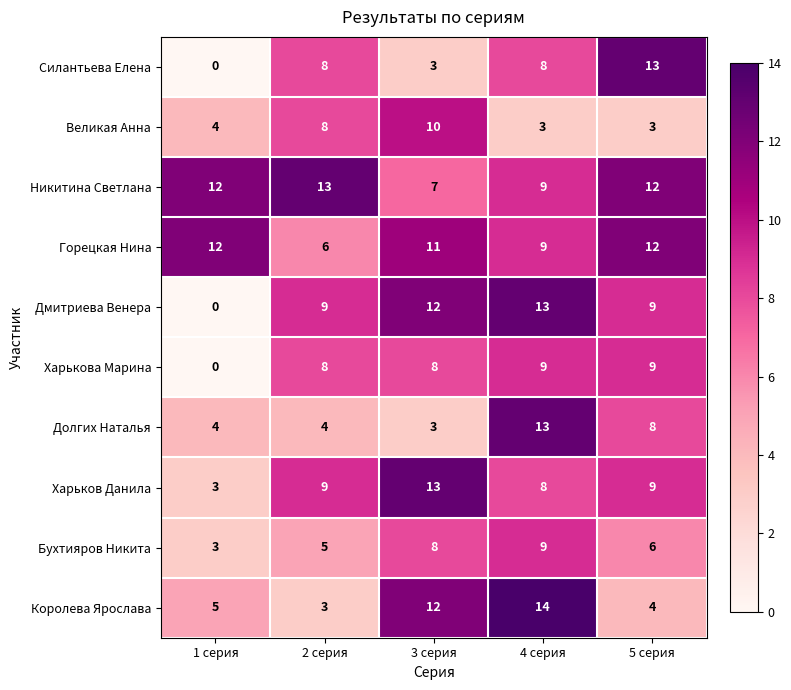

What is the total value across all series at 3 серия?

87